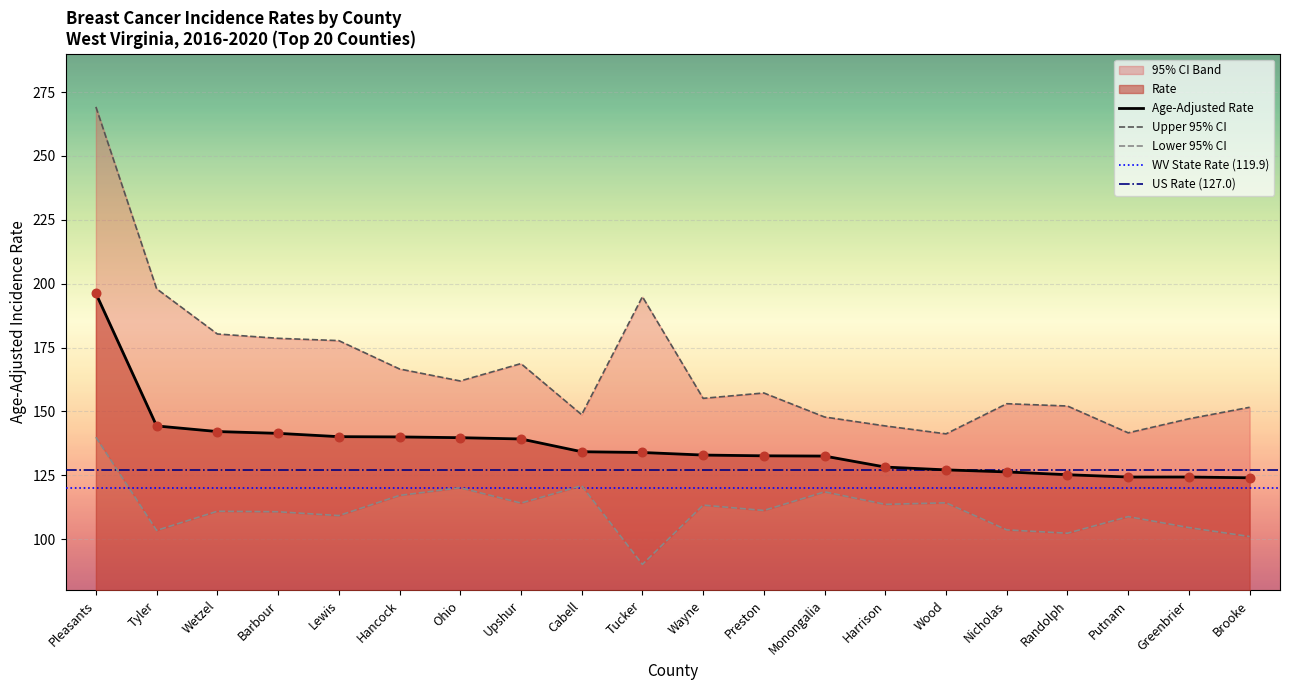

Which series has the widest spread of Y values?

Upper 95% CI